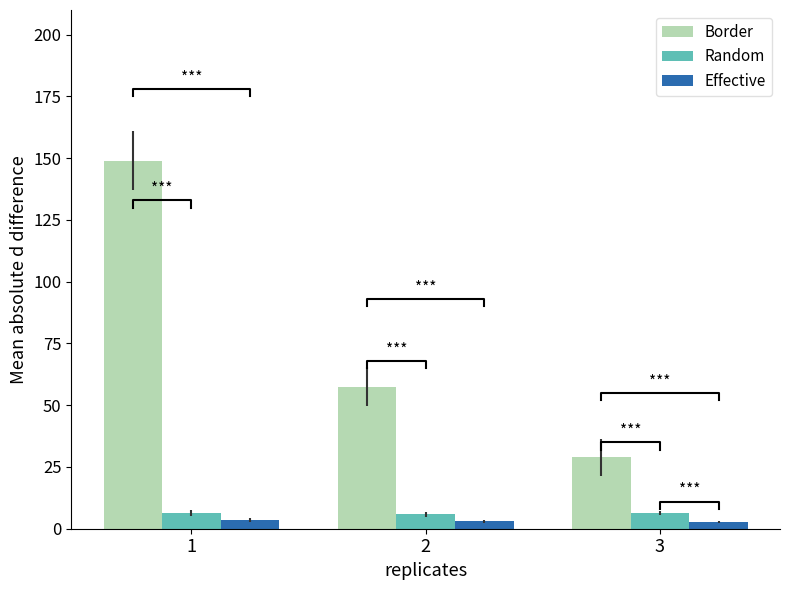

What is the difference between the maximum and minimum values in the Border series?

120.0